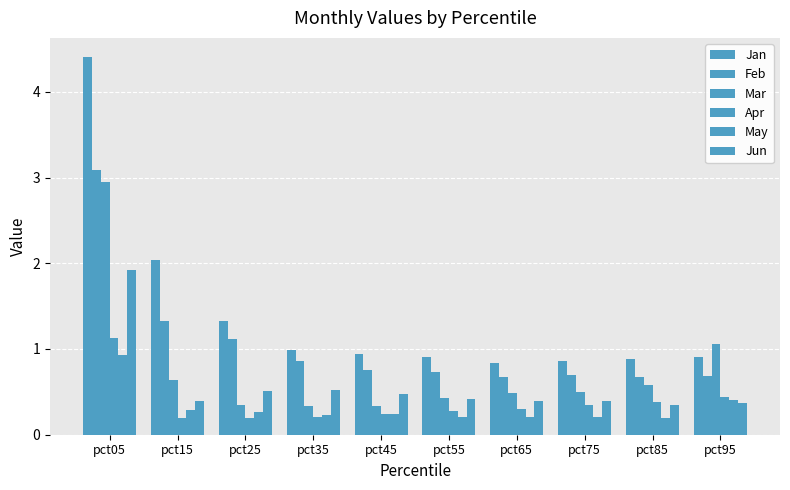

How many Apr values are between 0 and 1?

9